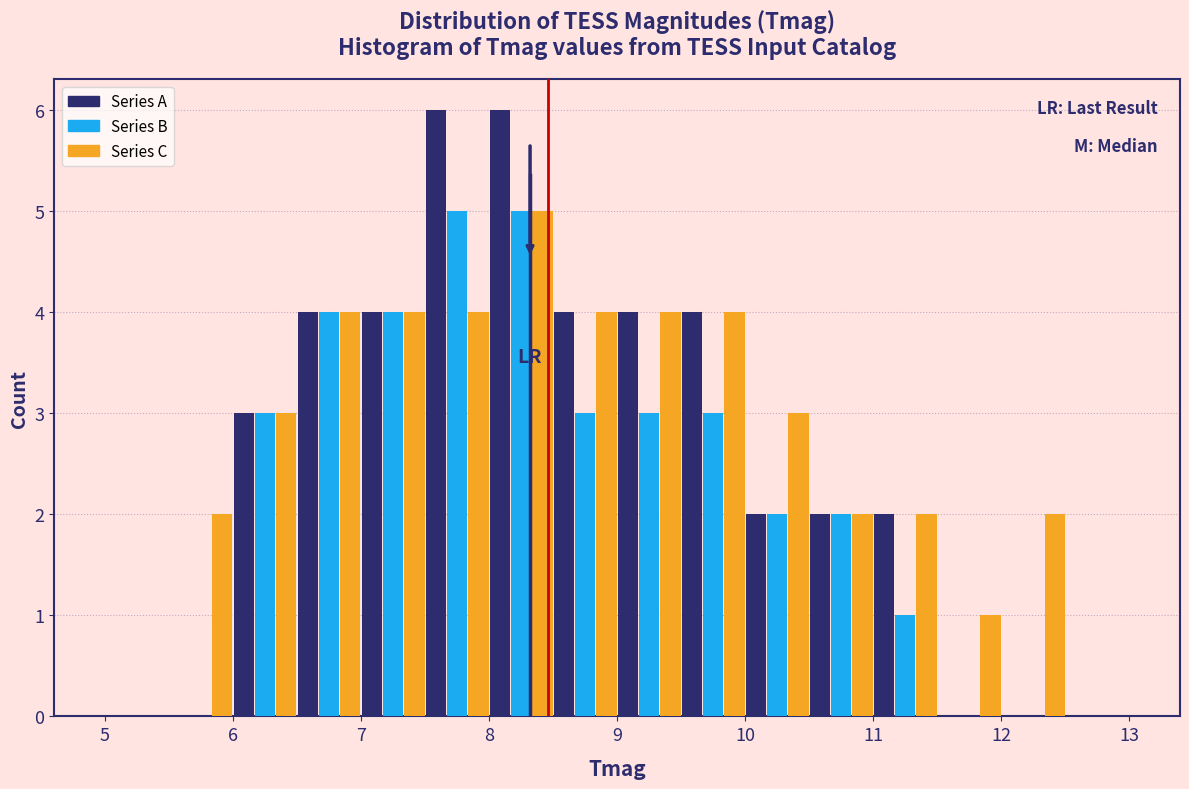

What is the height of the Series C bar covering 8.5 to 9.0 on the x-axis? The values are not printed on the chart, so give them approximately, as read against the axis.

4